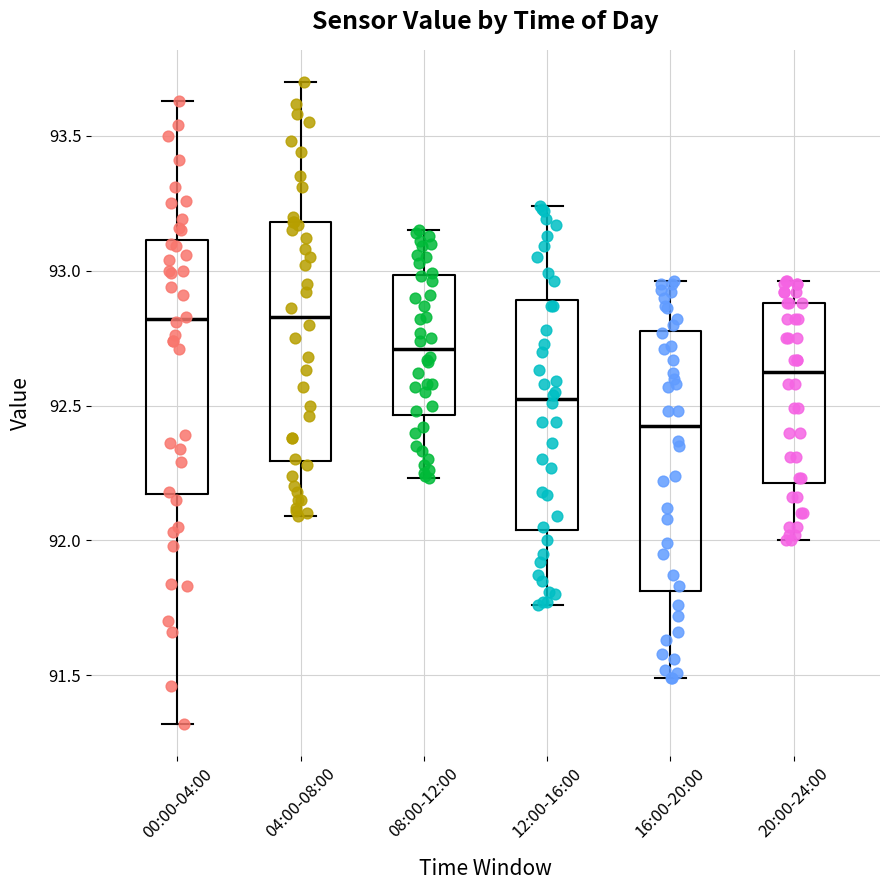

Where is the upper edge of the box for 08:00-12:00 on the y-axis? The values are not printed on the chart, so give them approximately, as read against the axis.

93.00